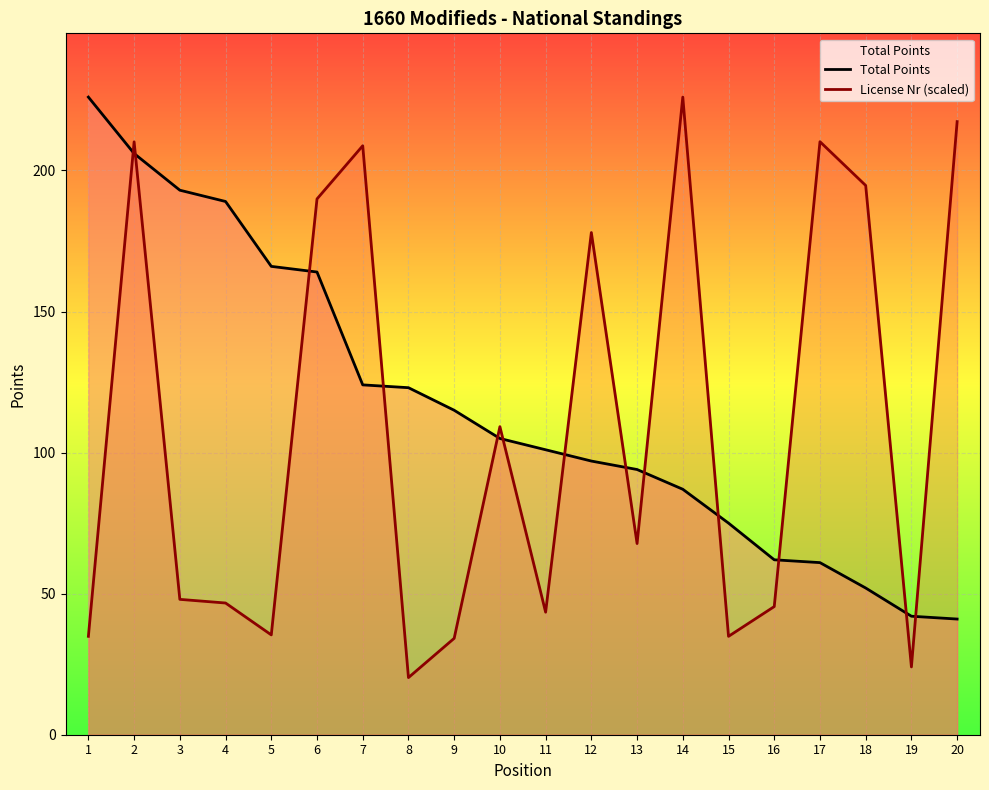

What is the total value across all series at 3?

241.0